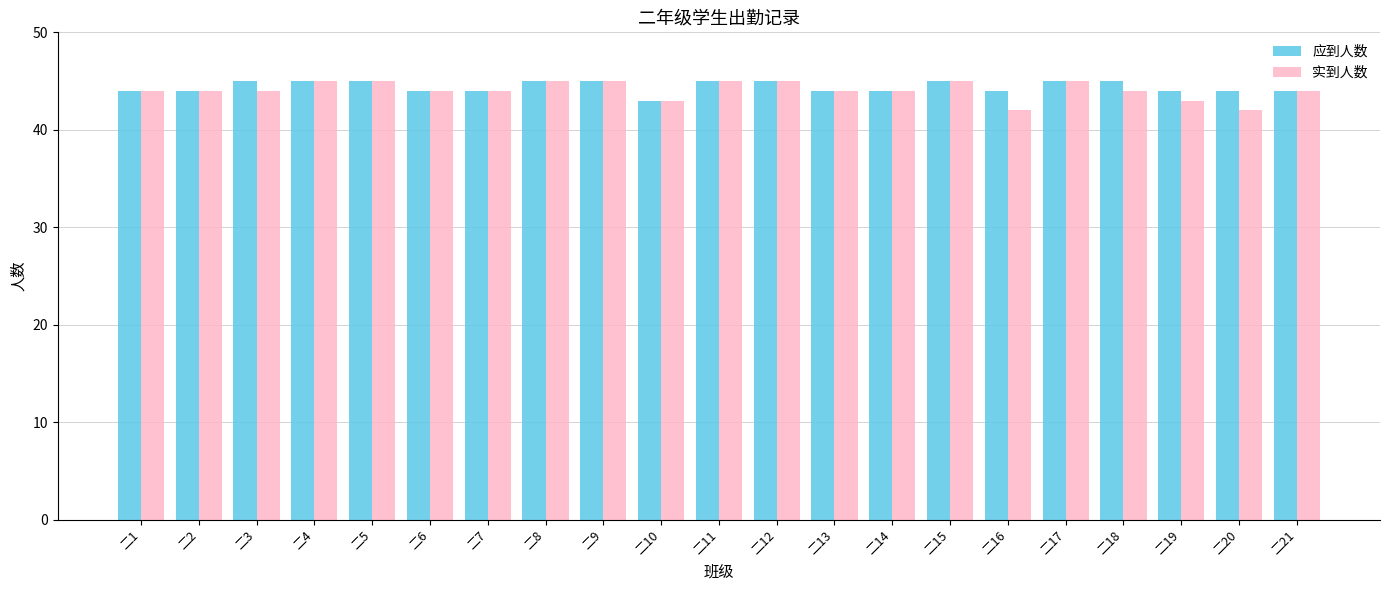

What is the total value across all series at 二1?

88